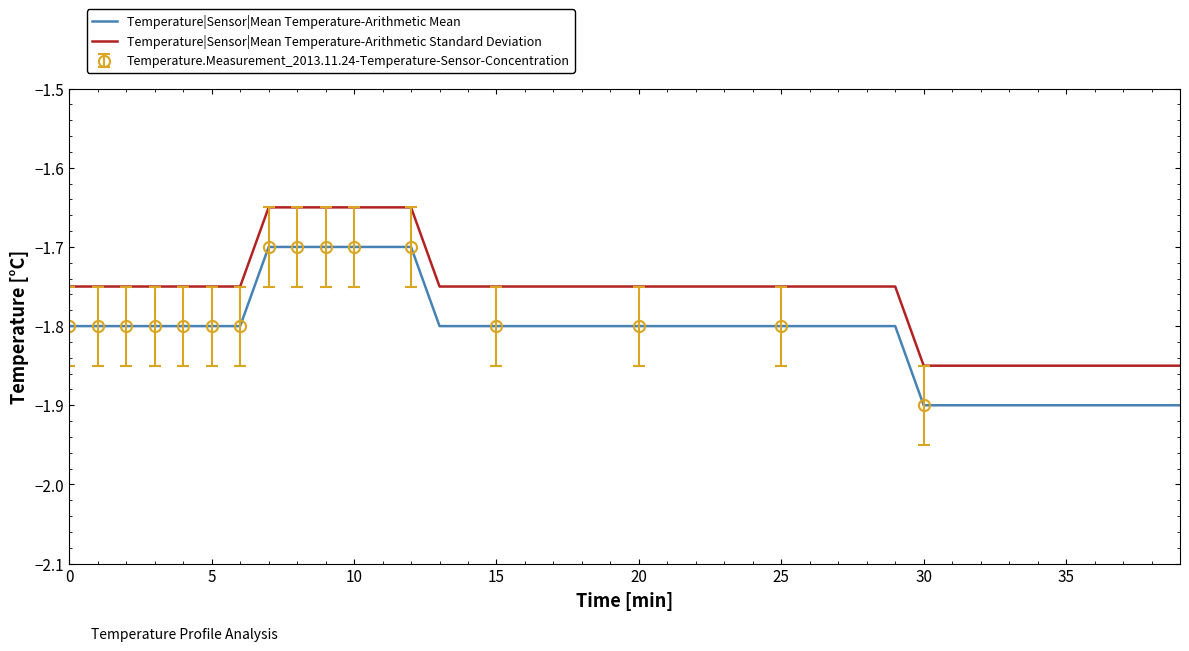

How many lines are shown in the chart?

2